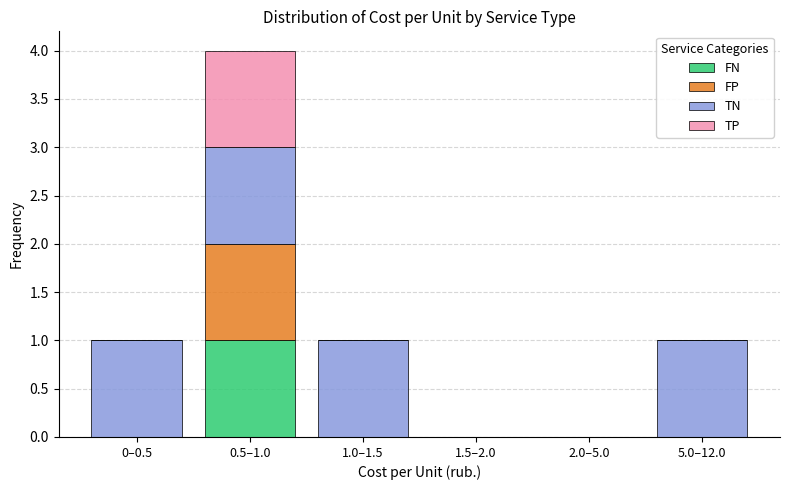

Reading left to right, list the values for the FN series.

0–0.5=0	0.5–1.0=1	1.0–1.5=0	1.5–2.0=0	2.0–5.0=0	5.0–12.0=0